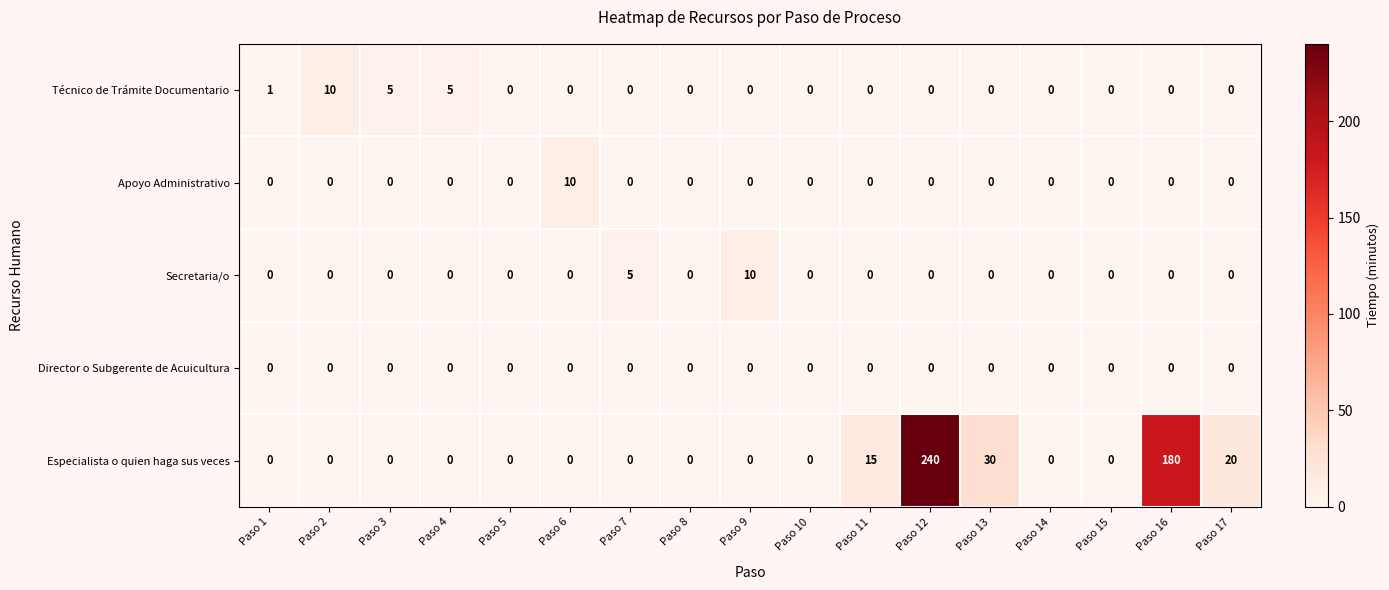

Which series has the widest spread of values?

Especialista o quien haga sus veces